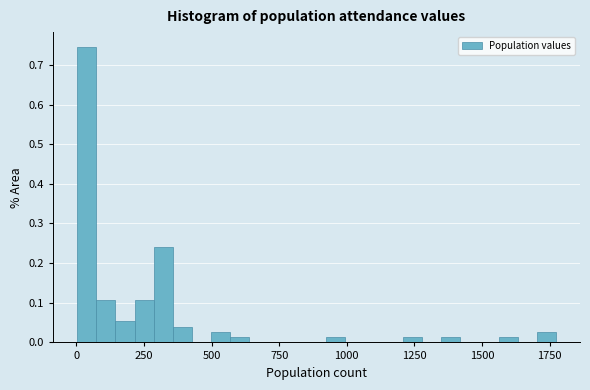

Read against the x-axis, roughly where is the centre of the tallest bar?

50